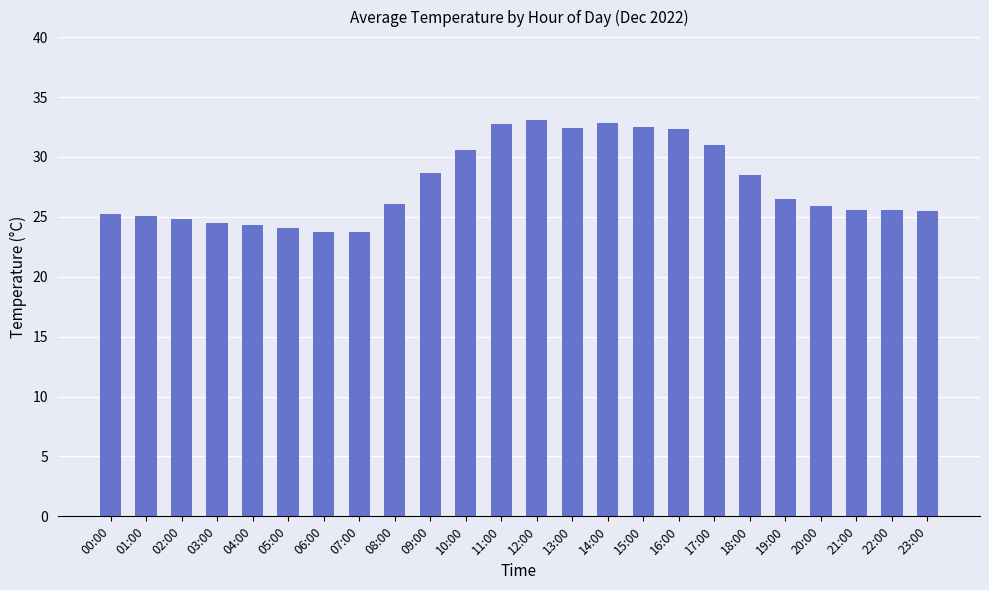

What value does the data have at 03:00?

24.5